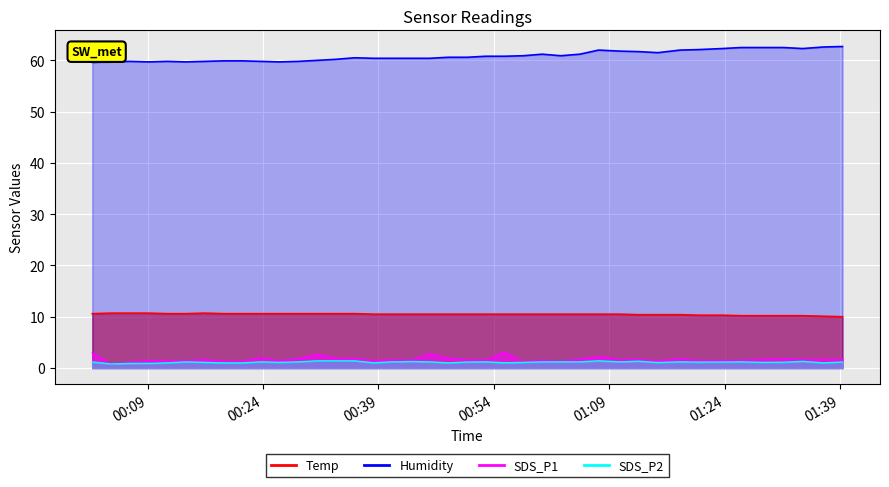

What is the difference between the SDS_P1 values at 2023/04/10 01:39:19 and 2023/04/10 00:57:50?

0.5